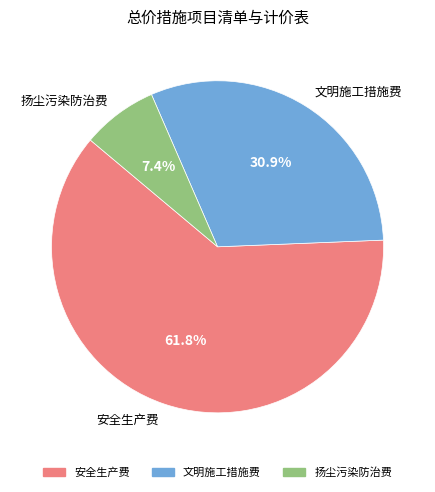

How many slices are in this pie chart?

3